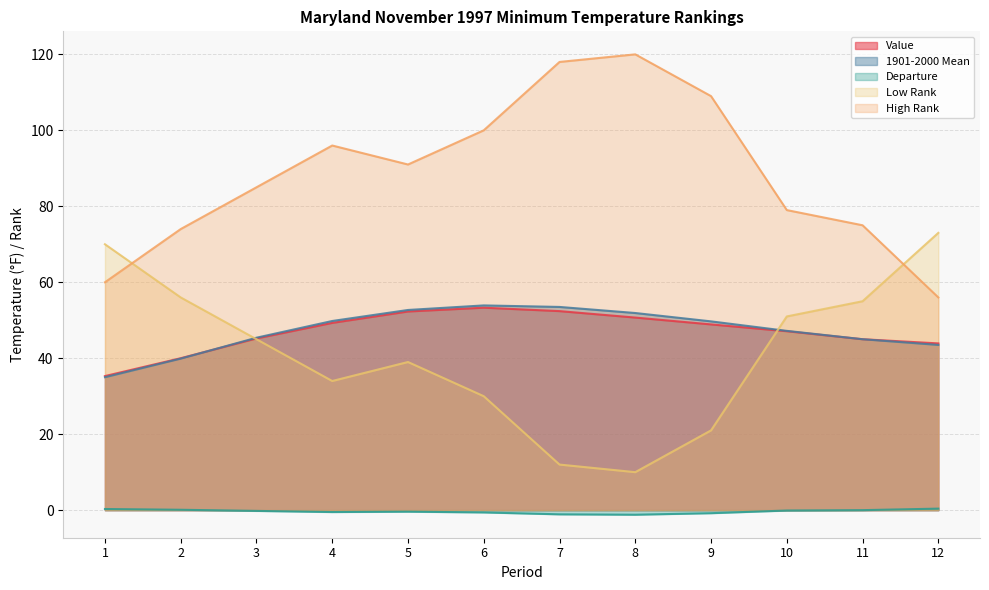

Where is 1901-2000 Mean nearest to the value 44?

12